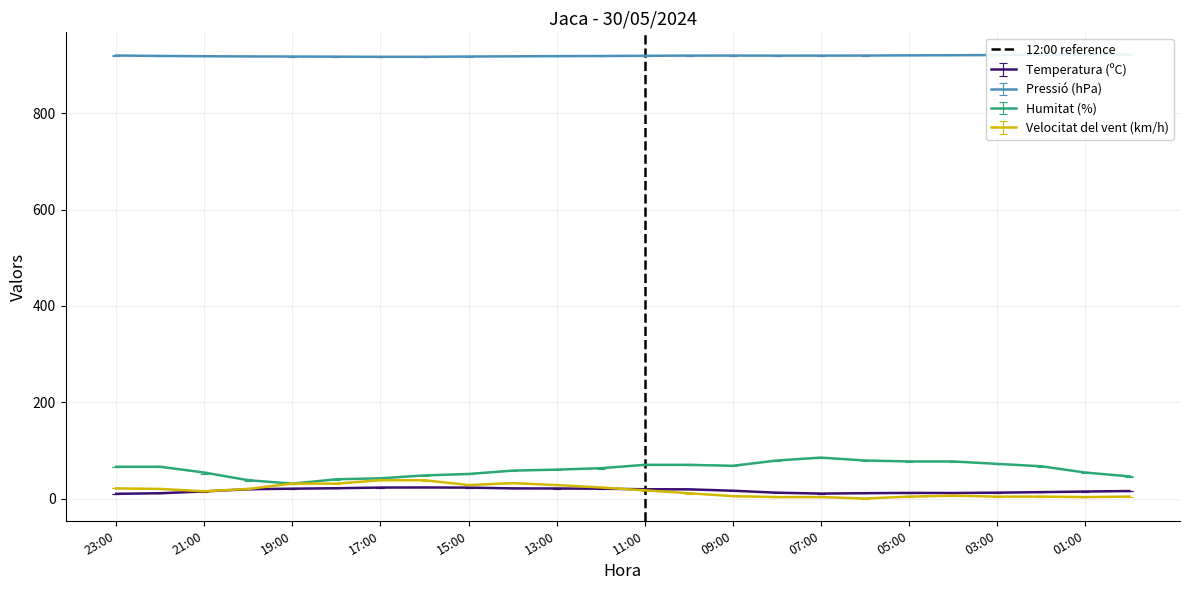

What is the highest value of the Temperatura (ºC) series?

23.0